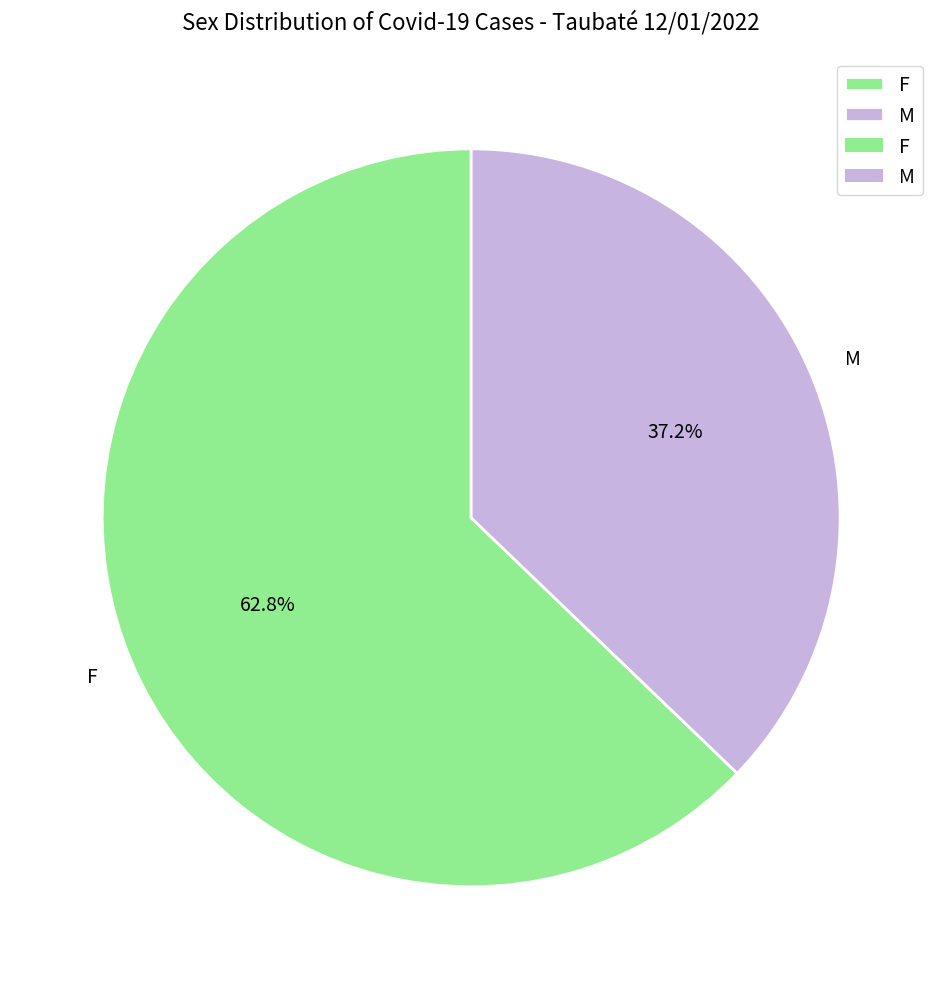

How many segments does this pie chart have?

2